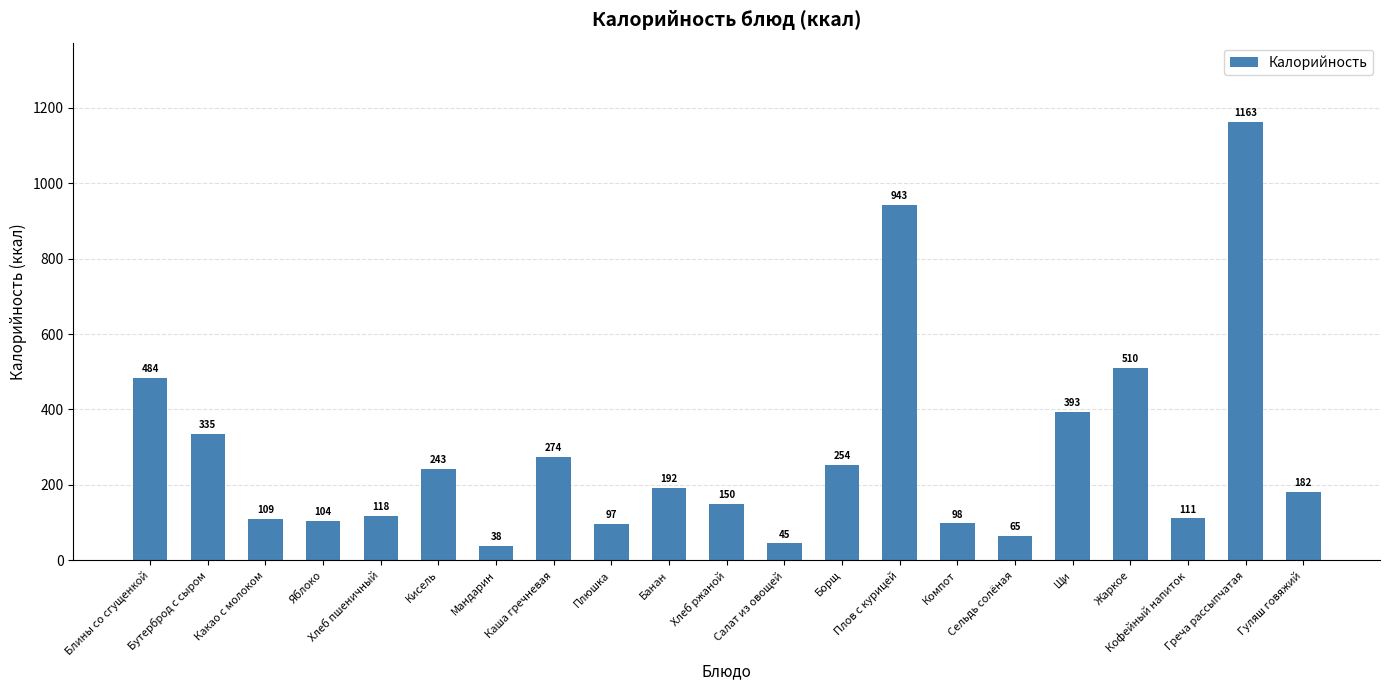

Reading left to right, what are all the values shown in this chart?

484	335	109	104	118	243	38	274	97	192	150	45	254	943	98	65	393	510	111	1163	182